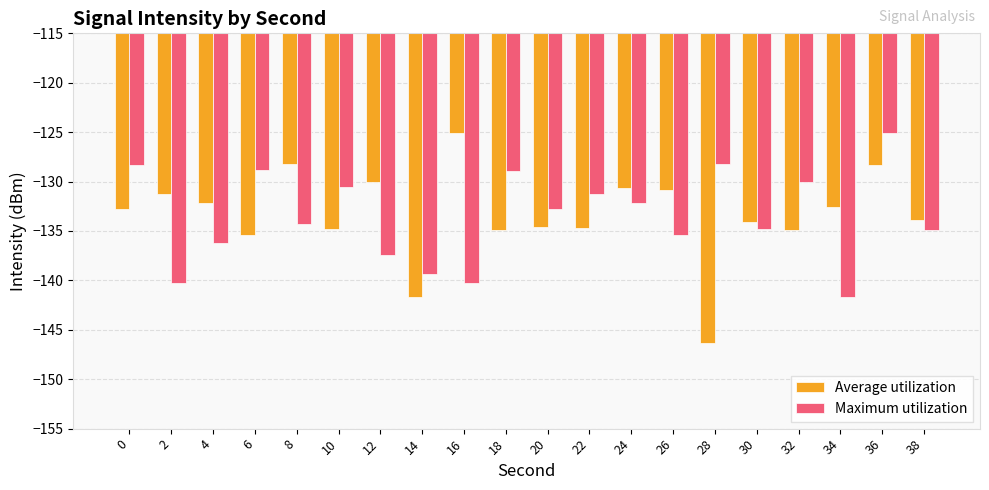

Where is Maximum utilization nearest to the value -133?

20